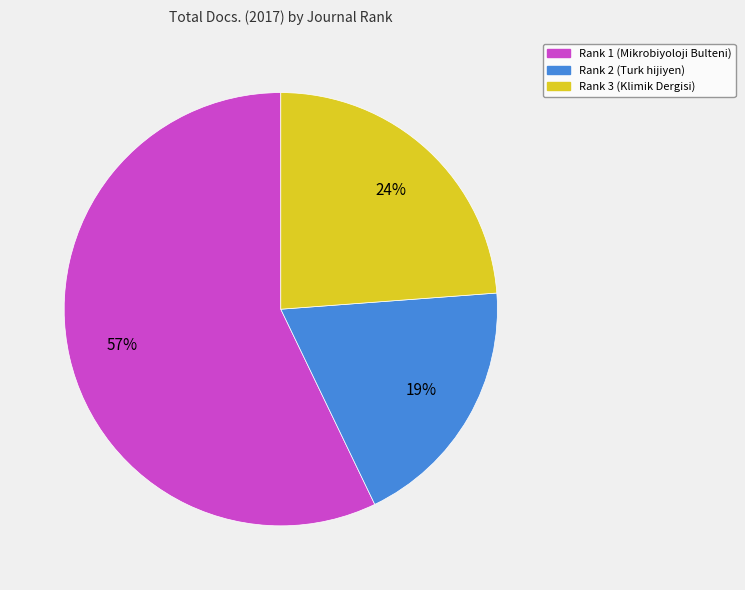

Which category has the biggest portion of the pie?

Rank 1 (Mikrobiyoloji Bulteni)